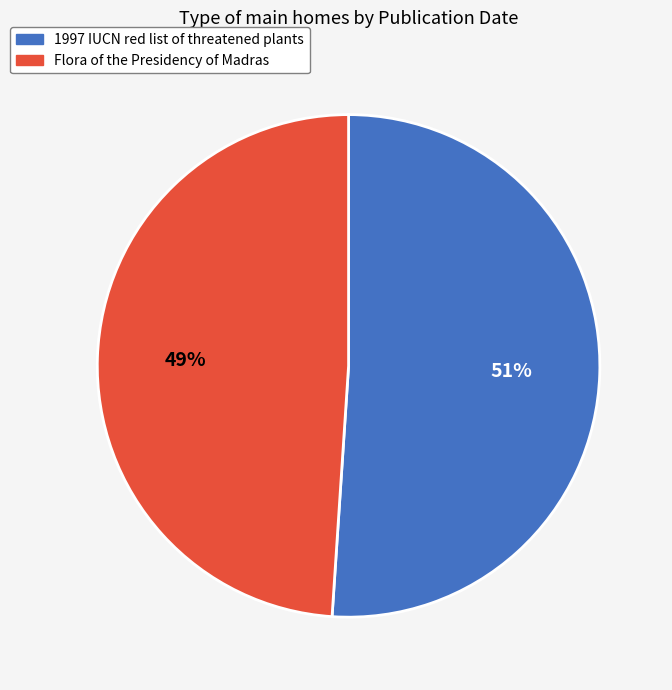

How many segments does this pie chart have?

2